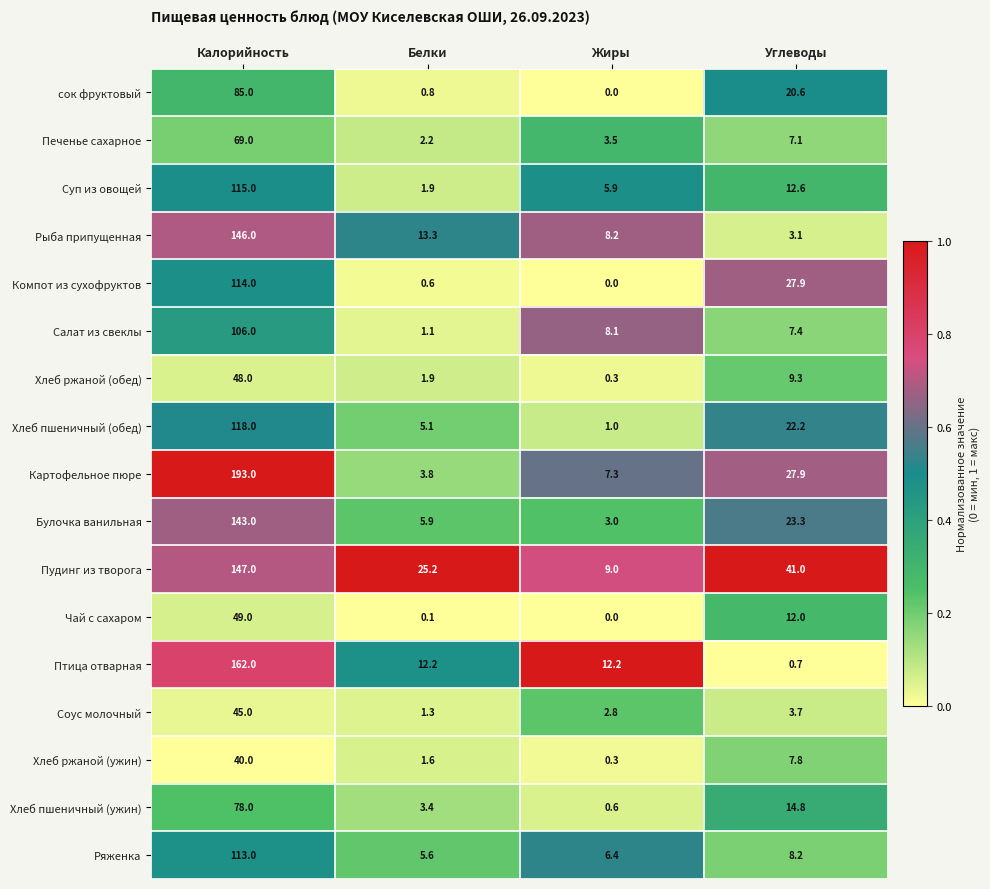

At which label does Рыба припущенная reach its peak?

Калорийность